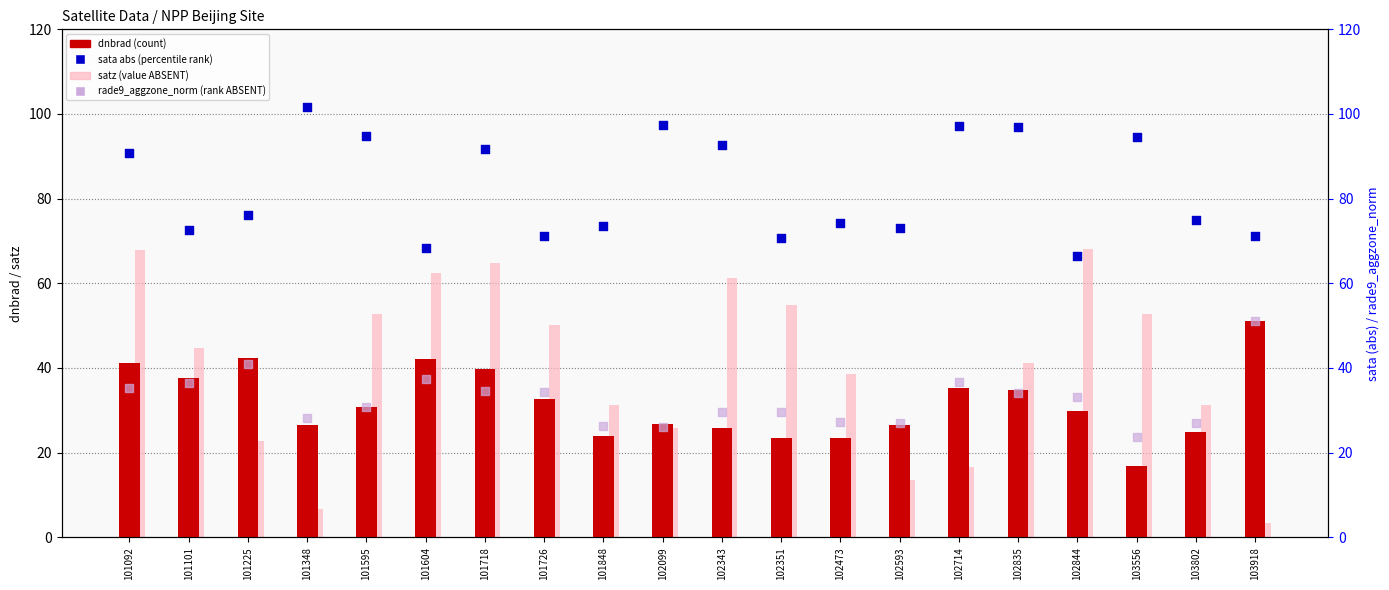

Which series has the largest Y range (max minus min)?

satz